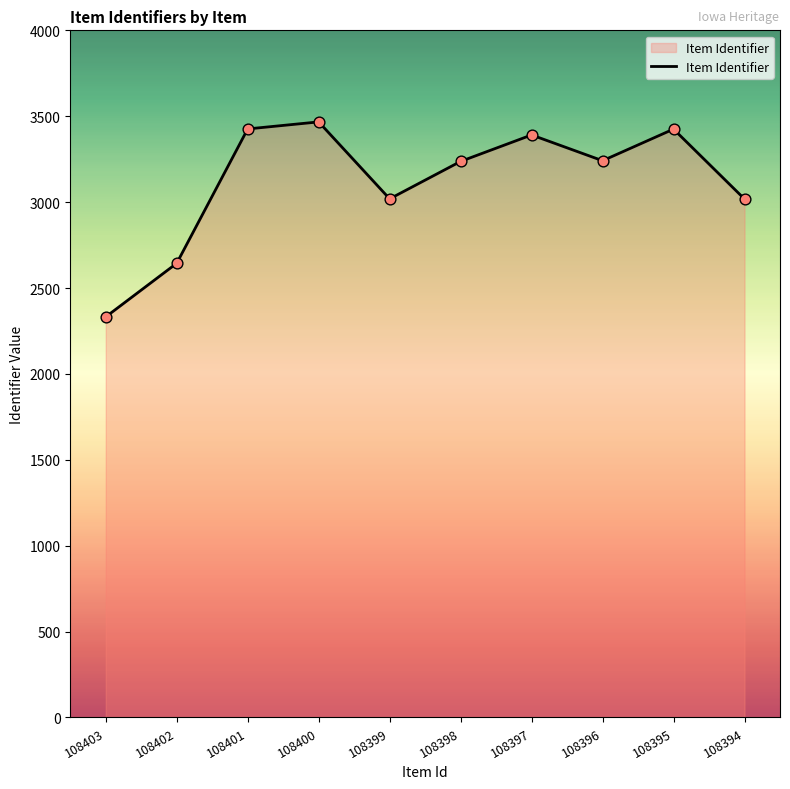

Between 108396 and 108399, which is larger?

108396